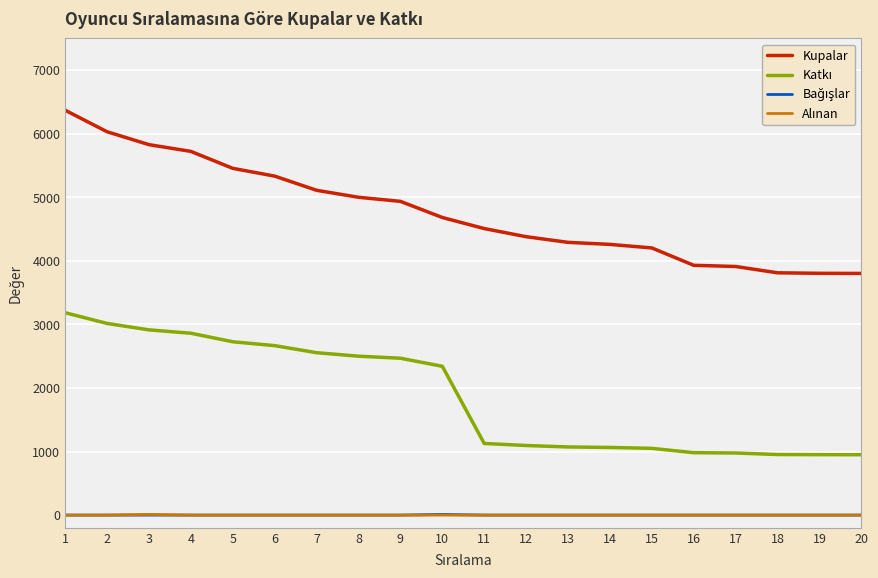

The value of Kupalar at 13 is 4291. True or false?

True